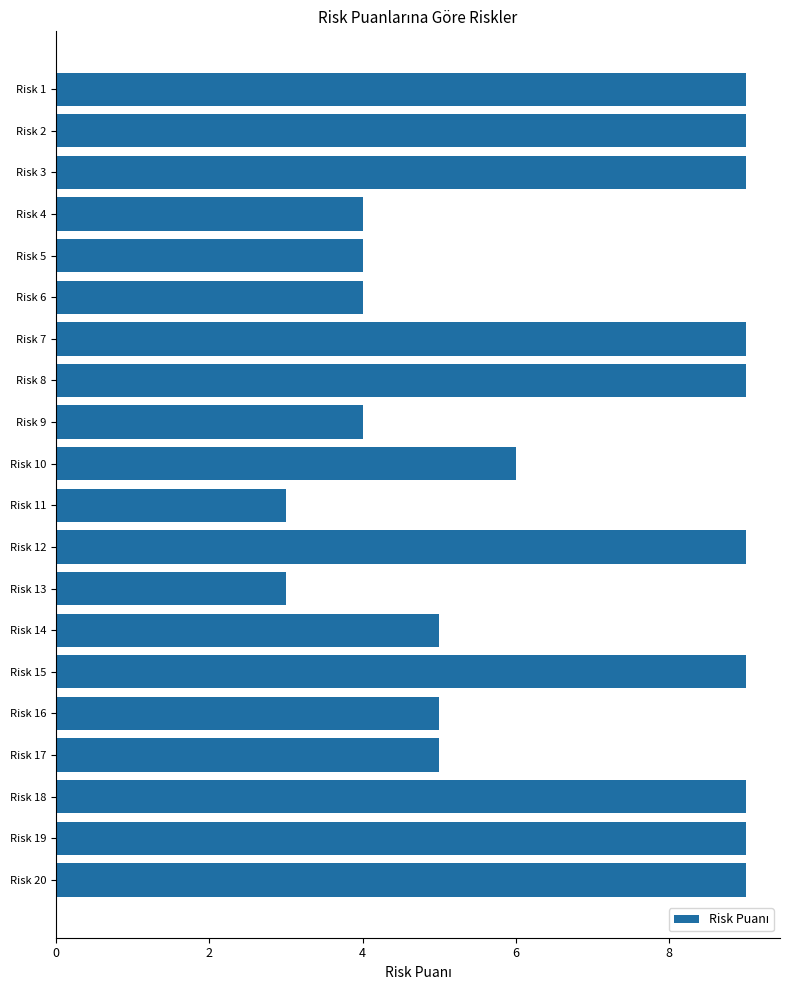

Reading top to bottom, what are all the values shown in this chart?

Risk 1=9	Risk 2=9	Risk 3=9	Risk 4=4	Risk 5=4	Risk 6=4	Risk 7=9	Risk 8=9	Risk 9=4	Risk 10=6	Risk 11=3	Risk 12=9	Risk 13=3	Risk 14=5	Risk 15=9	Risk 16=5	Risk 17=5	Risk 18=9	Risk 19=9	Risk 20=9